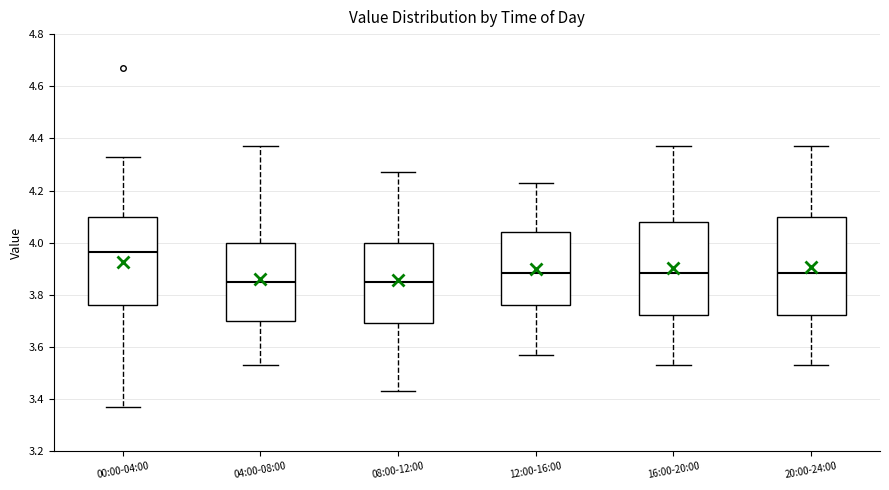

Reading left to right, read every box against the y-axis: the position of its median line, the range the box covers, and the ends of its whiskers. The values are not printed on the chart, so give them approximately, as read against the axis.

00:00-04:00: median 3.96, box 3.76 to 4.10, whiskers 3.38 to 4.34
04:00-08:00: median 3.86, box 3.70 to 4.00, whiskers 3.54 to 4.38
08:00-12:00: median 3.86, box 3.70 to 4.00, whiskers 3.44 to 4.28
12:00-16:00: median 3.88, box 3.76 to 4.04, whiskers 3.58 to 4.24
16:00-20:00: median 3.88, box 3.72 to 4.08, whiskers 3.54 to 4.38
20:00-24:00: median 3.88, box 3.72 to 4.10, whiskers 3.54 to 4.38